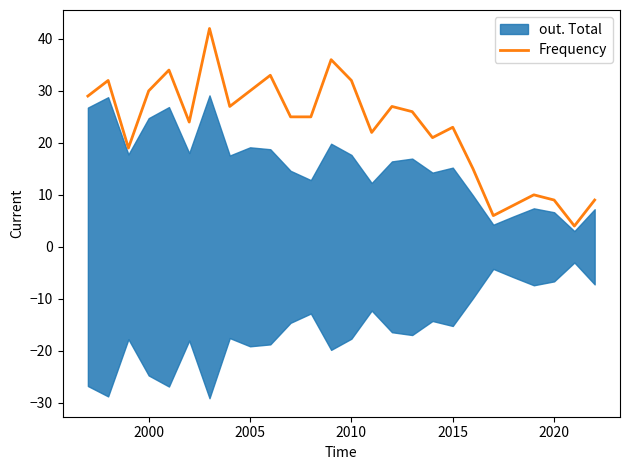

Reading left to right, what are all the values shown in this chart?

29	32	19	30	34	24	42	27	30	33	25	25	36	32	22	27	26	21	23	15	6	8	10	9	4	9